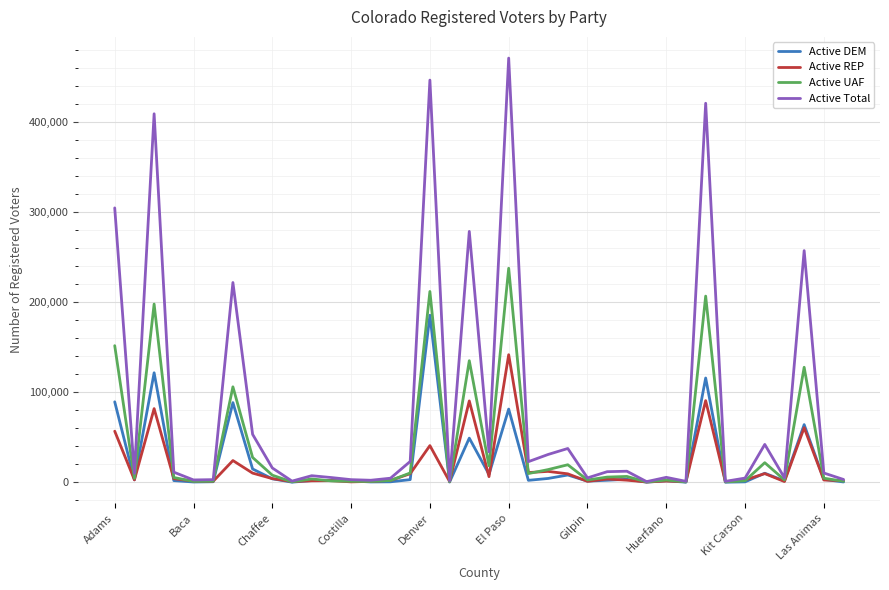

Is this an area chart (filled region under the line)?

No